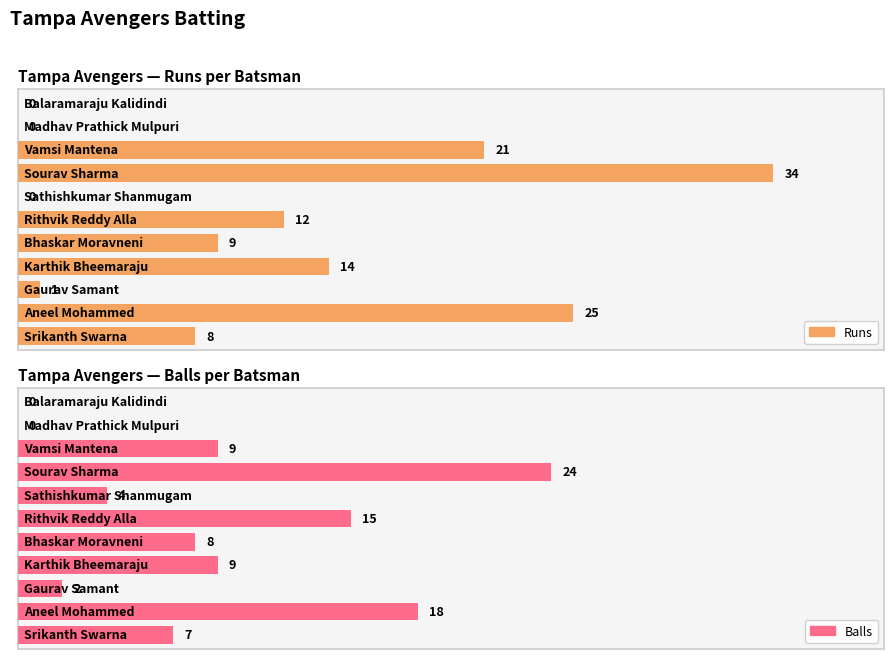

Reading left to right, extract all data points from this chart.

Runs: Srikanth Swarna=8	Aneel Mohammed=25	Gaurav Samant=1	Karthik Bheemaraju=14	Bhaskar Moravneni=9	Rithvik Reddy Alla=12	Sathishkumar Shanmugam=0	Sourav Sharma=34	Vamsi Mantena=21	Madhav Prathick Mulpuri=0	Balaramaraju Kalidindi=0
Balls: Srikanth Swarna=7	Aneel Mohammed=18	Gaurav Samant=2	Karthik Bheemaraju=9	Bhaskar Moravneni=8	Rithvik Reddy Alla=15	Sathishkumar Shanmugam=4	Sourav Sharma=24	Vamsi Mantena=9	Madhav Prathick Mulpuri=0	Balaramaraju Kalidindi=0